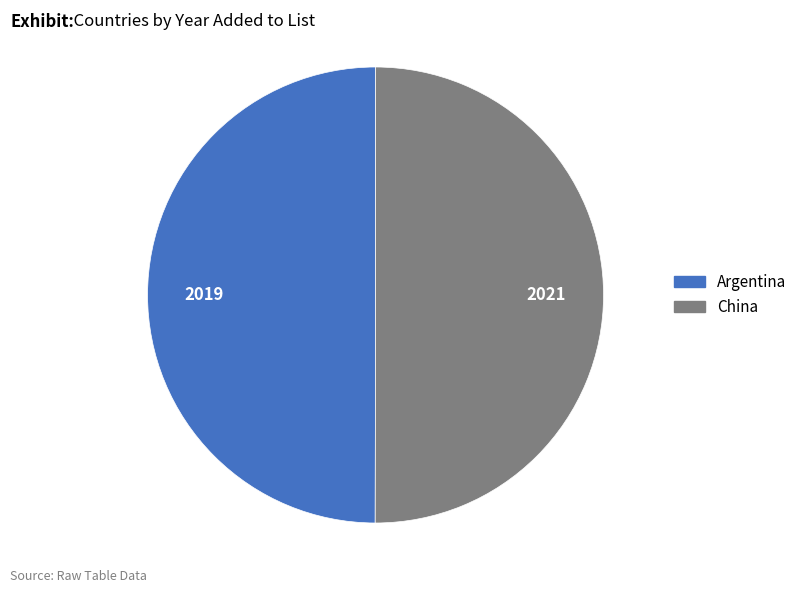

Combined, do Argentina and China account for over 50%?

Yes